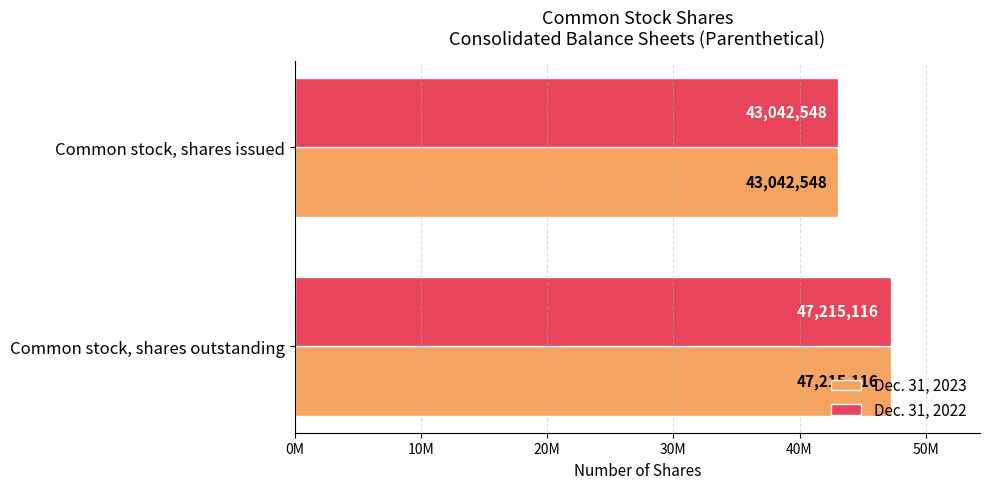

What are all the series names shown in the legend?

Dec. 31, 2023, Dec. 31, 2022